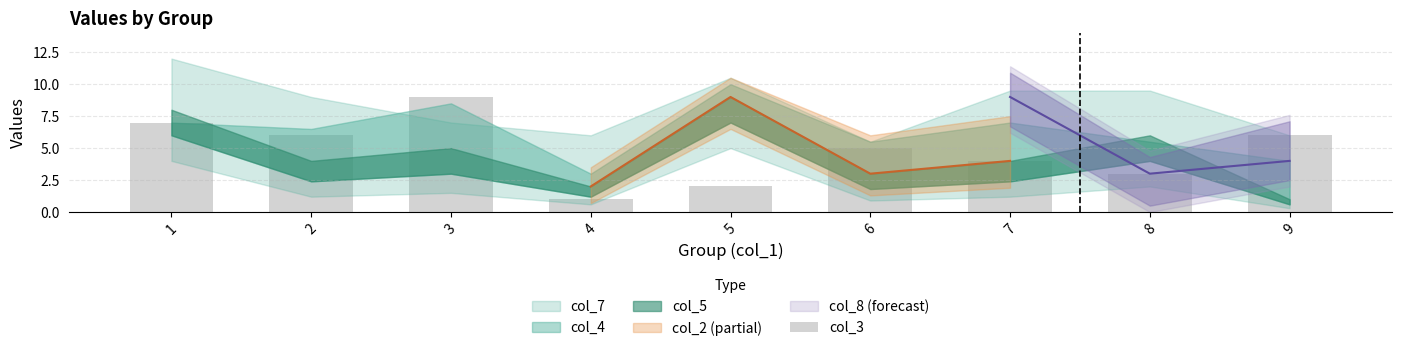

True or false: the data shows 9 at 3.

True